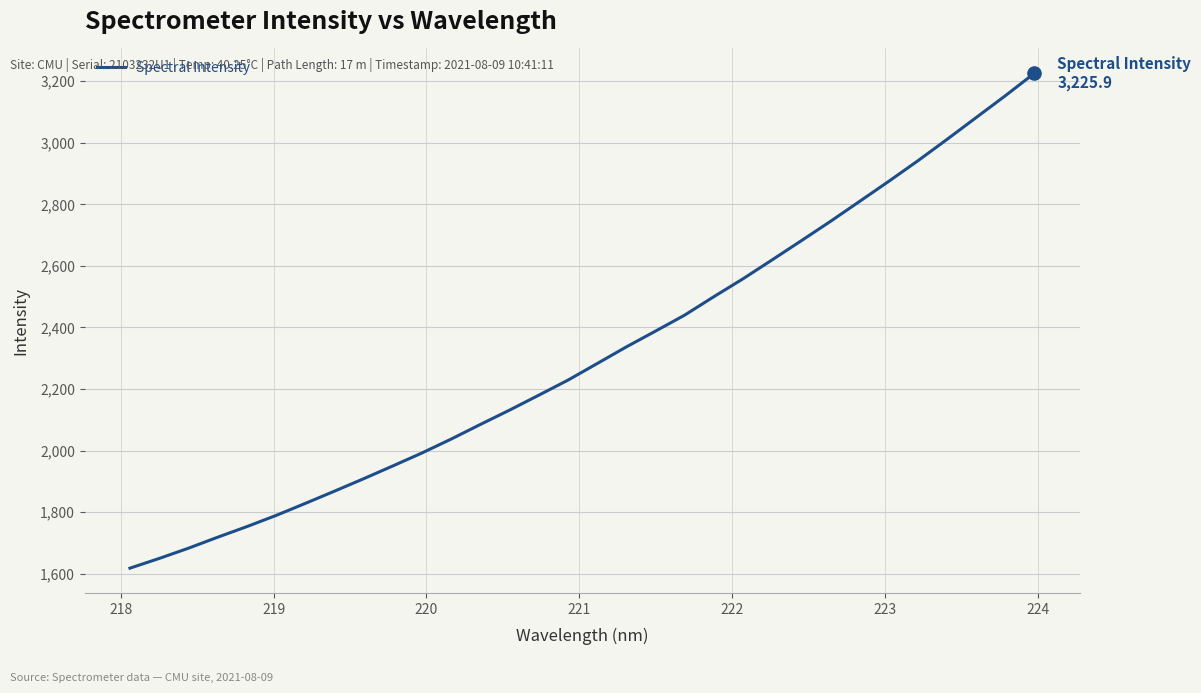

What is the difference between the maximum and minimum values?

1607.6